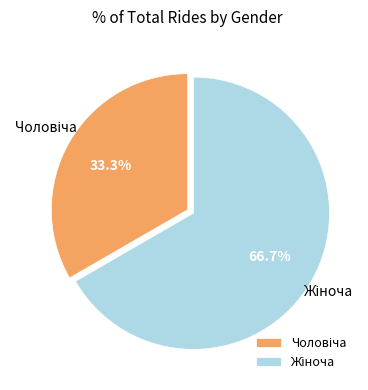

Is there a majority slice in this chart?

Yes